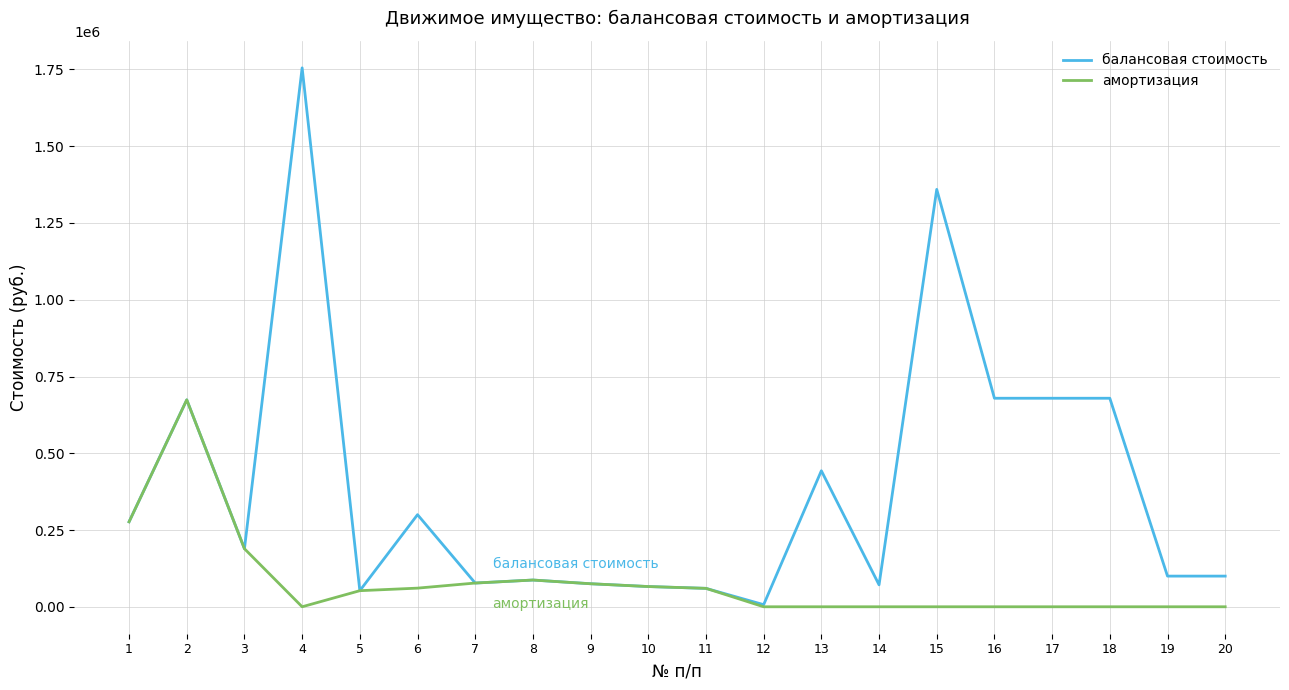

Is this an area chart (filled region under the line)?

No